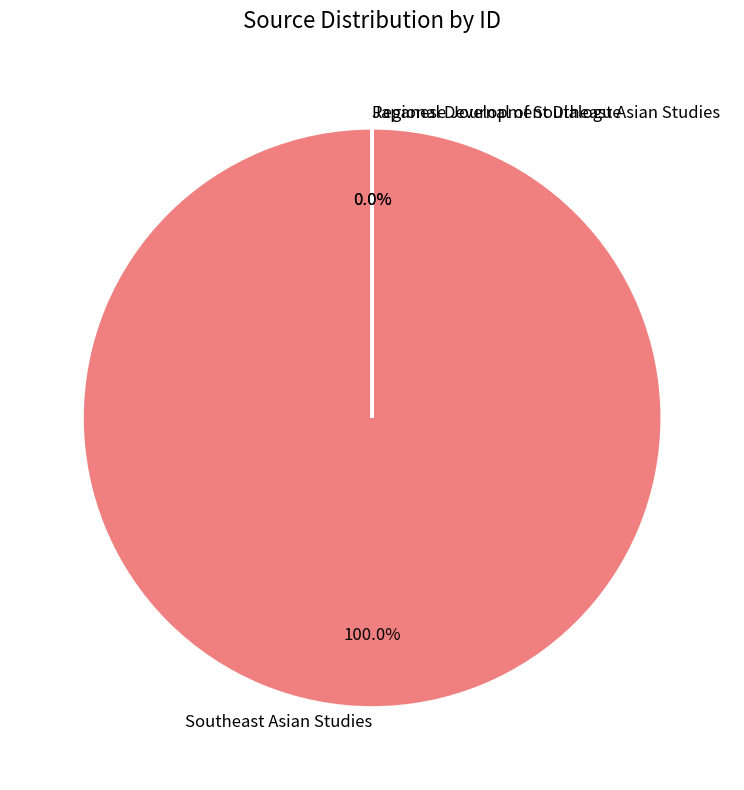

To the nearest percent, what is the average slice percentage?

33%